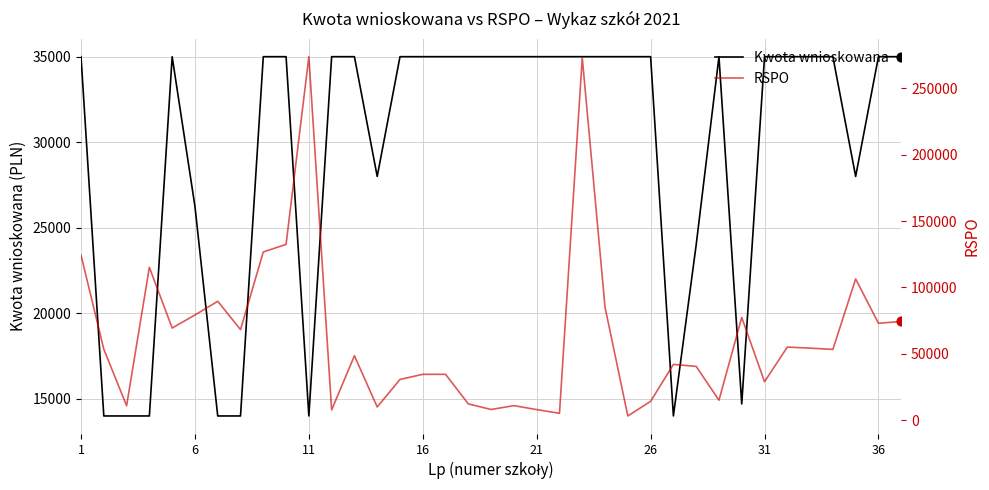

Which series has the largest total across all categories?

RSPO